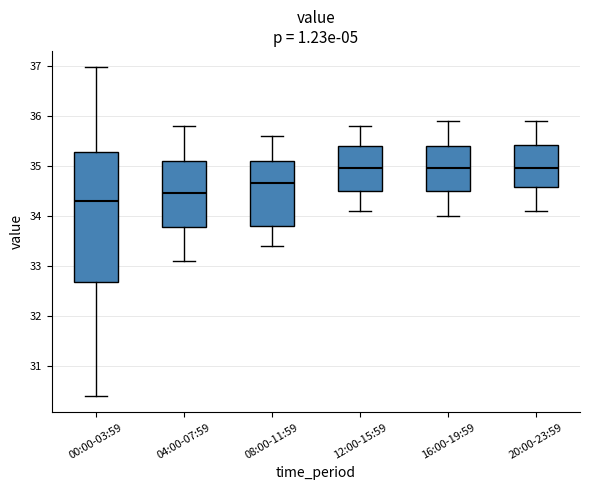

Reading left to right, read every box against the y-axis: the position of its median line, the range the box covers, and the ends of its whiskers. The values are not printed on the chart, so give them approximately, as read against the axis.

00:00-03:59: median 34.3, box 32.7 to 35.3, whiskers 30.4 to 37.0
04:00-07:59: median 34.5, box 33.8 to 35.1, whiskers 33.1 to 35.8
08:00-11:59: median 34.7, box 33.8 to 35.1, whiskers 33.4 to 35.6
12:00-15:59: median 35.0, box 34.5 to 35.4, whiskers 34.1 to 35.8
16:00-19:59: median 35.0, box 34.5 to 35.4, whiskers 34.0 to 35.9
20:00-23:59: median 35.0, box 34.6 to 35.4, whiskers 34.1 to 35.9